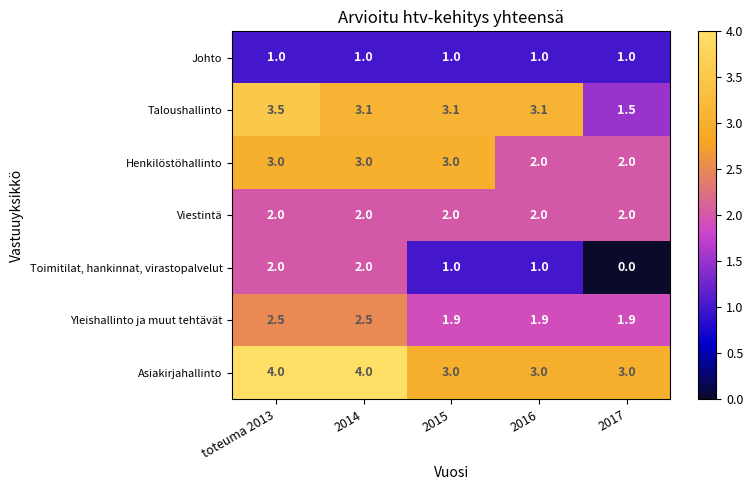

Which label corresponds to the smallest value in the chart?

2017